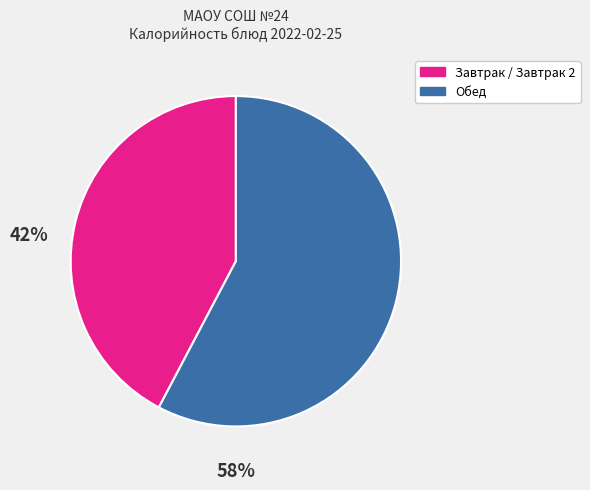

Is there any slice that represents more than half of the pie?

Yes